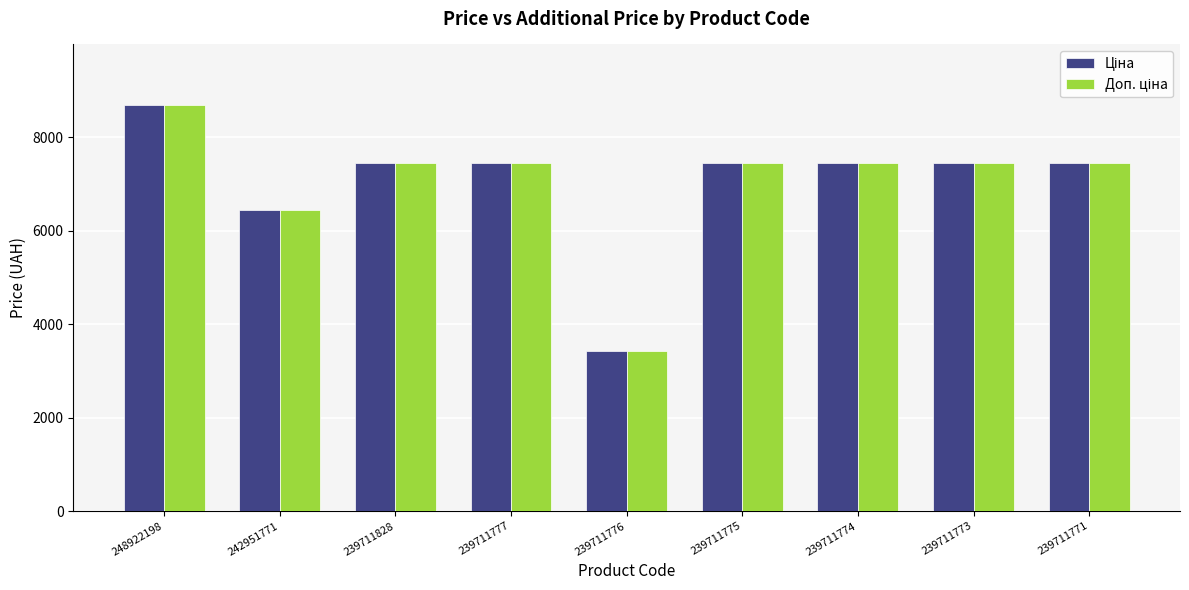

At which category is the sum across all series the highest?

248922198